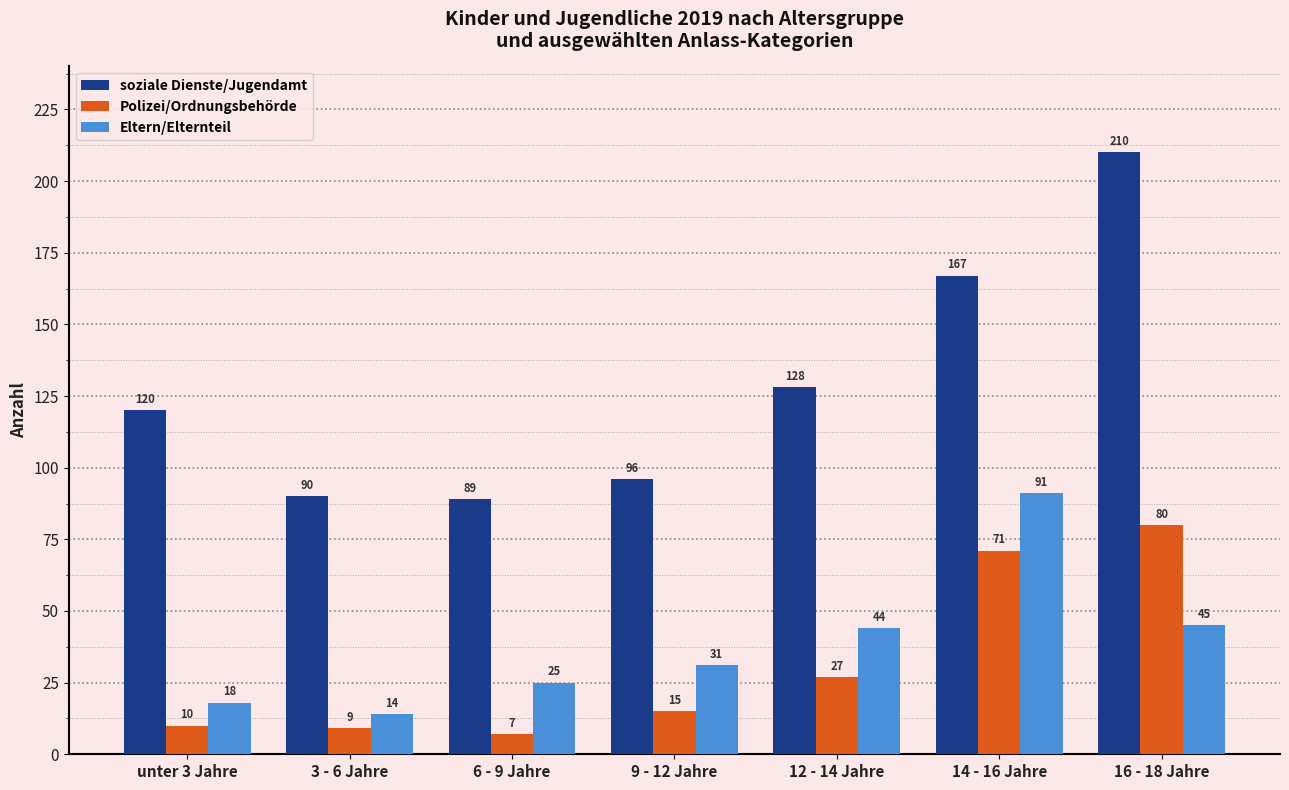

What is the difference between the maximum and second lowest values in the Polizei/Ordnungsbehörde series?

71